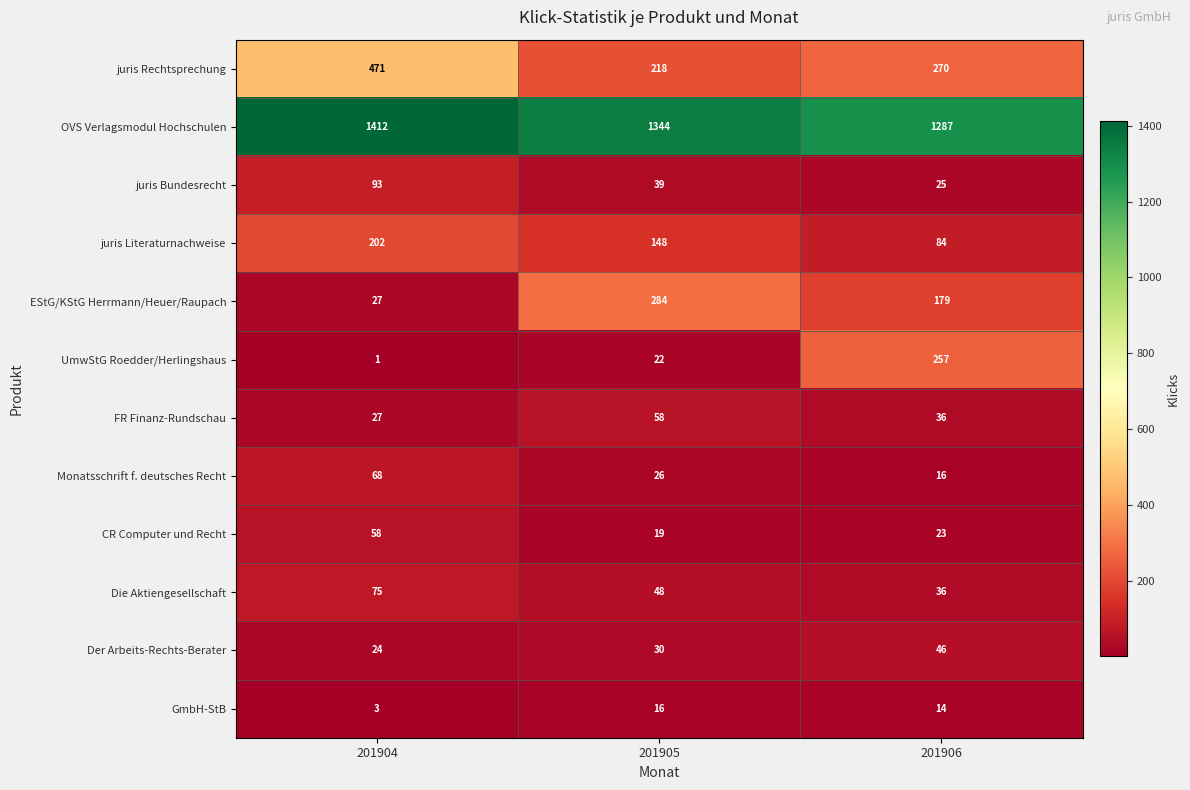

List the labels in order of GmbH-StB value, smallest first.

201904, 201906, 201905